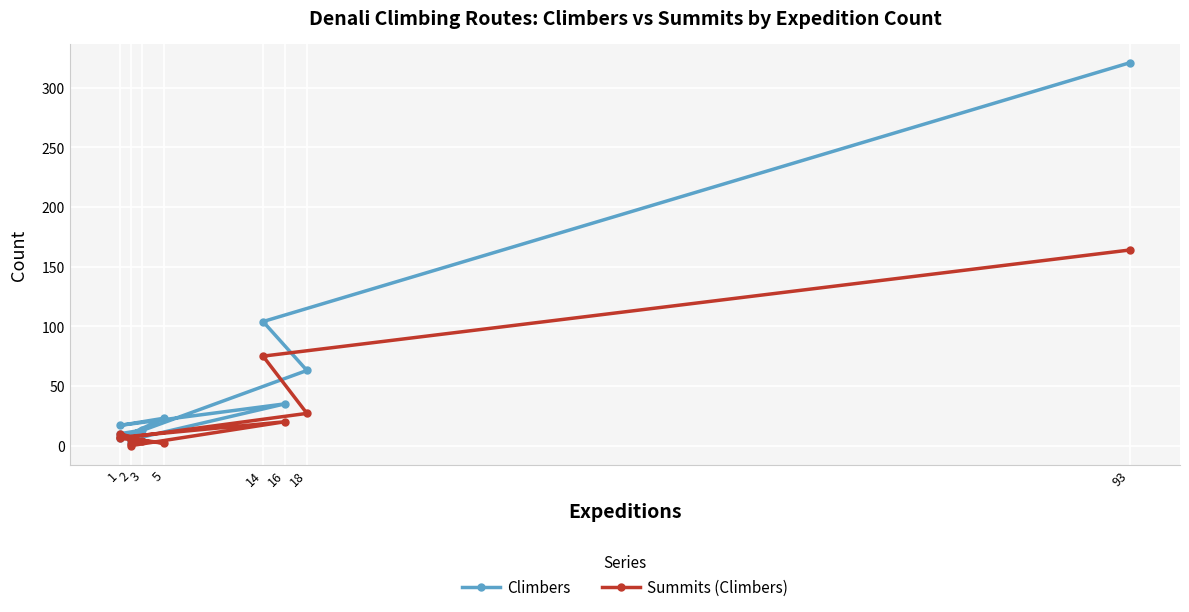

Rank the series by their average value, from highest to lowest.

Climbers, Summits (Climbers)